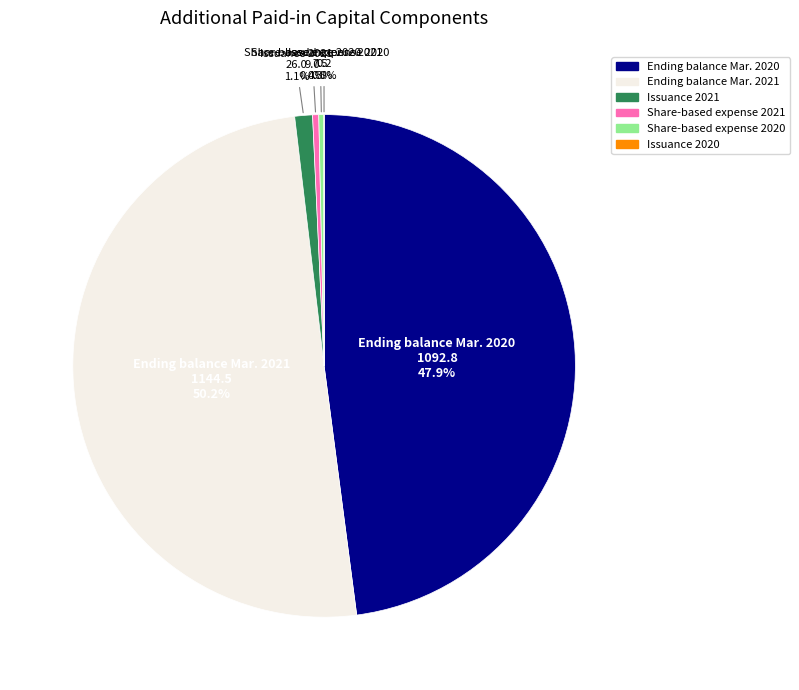

What is the majority slice?

Ending balance Mar. 2021